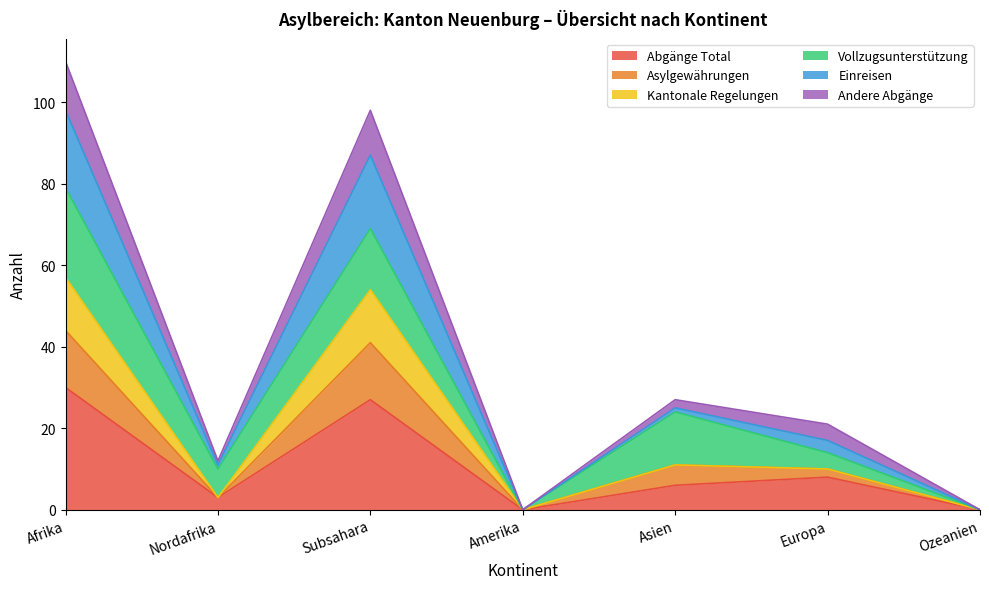

The value of Abgänge Total at Subsahara is 27. True or false?

True